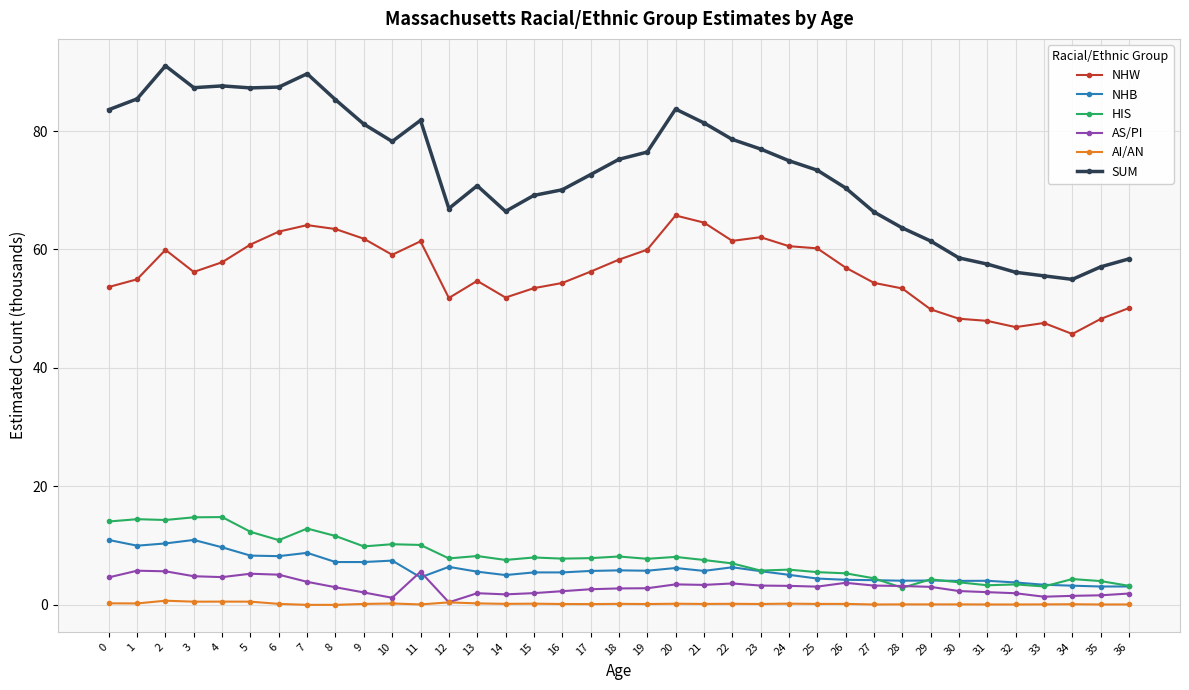

Is it true that NHW equals 81.2 at 9?

False